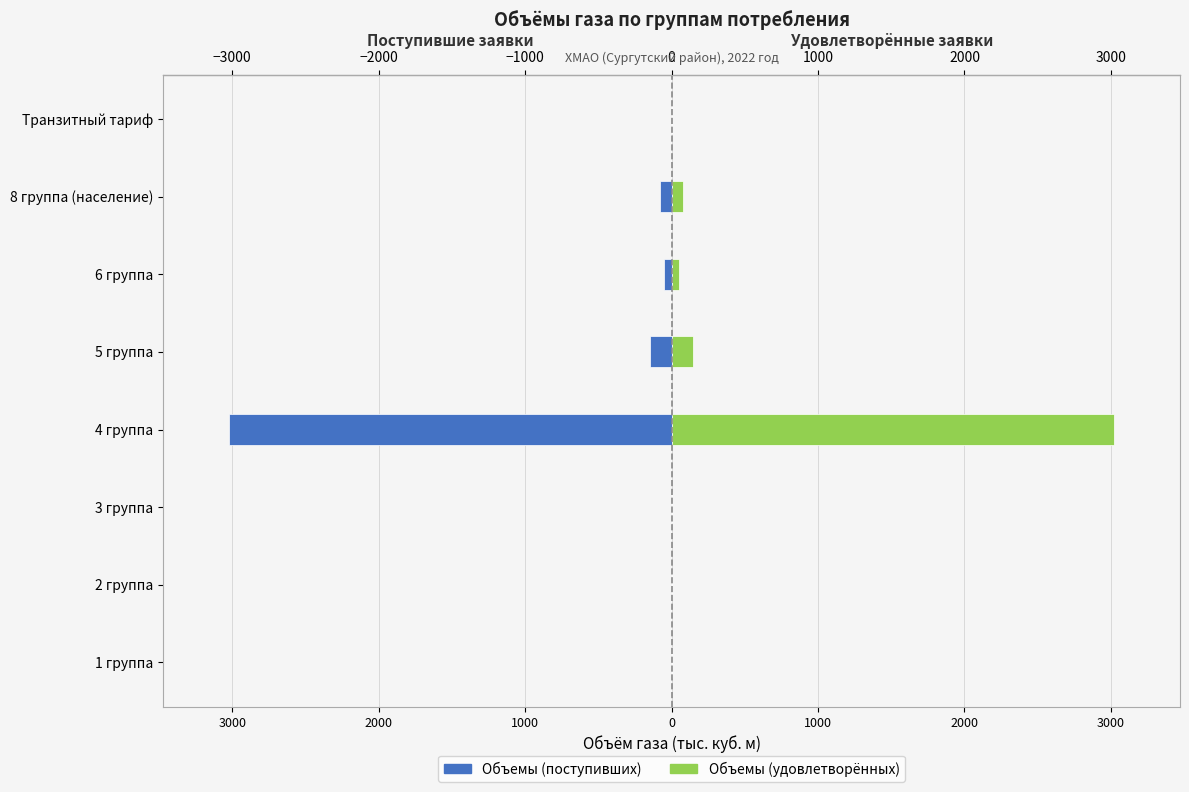

Reading left to right, extract all data points from this chart.

Объемы (поступивших): 0.0	0.0	0.0	-3018.7	-148.4	-53.7	-80.3	0.0
Объемы (удовлетворённых): 0.0	0.0	0.0	3018.7	148.4	53.7	80.3	0.0